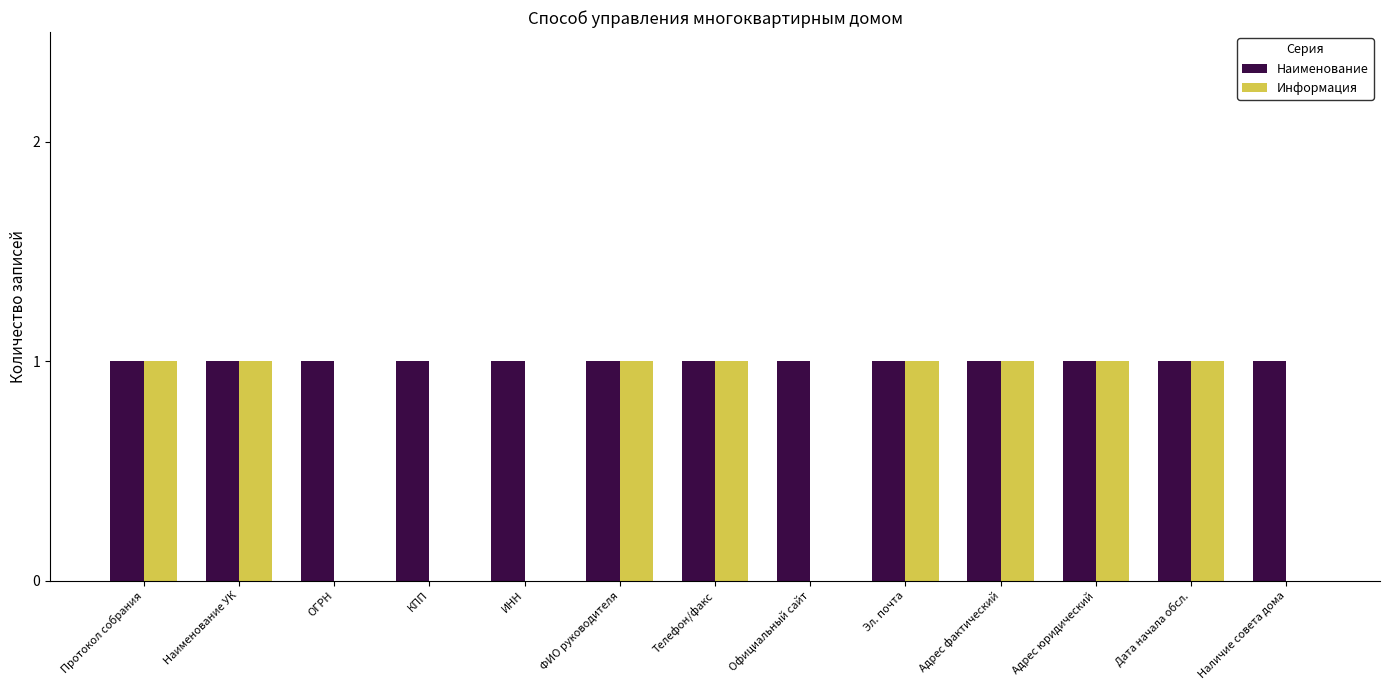

Is the value of Информация at КПП greater than the value of Наименование at Дата начала обсл.?

No